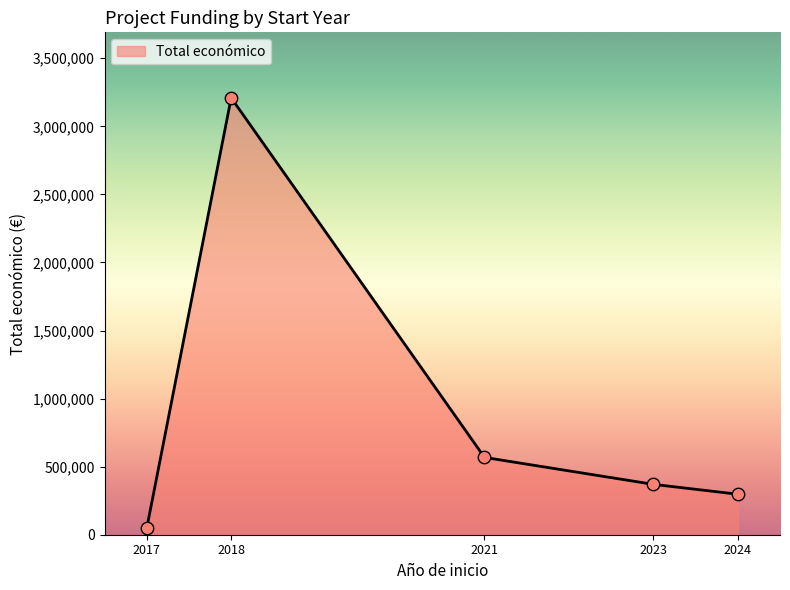

What is the ratio of the value at 2021 to the value at 2018?

0.2